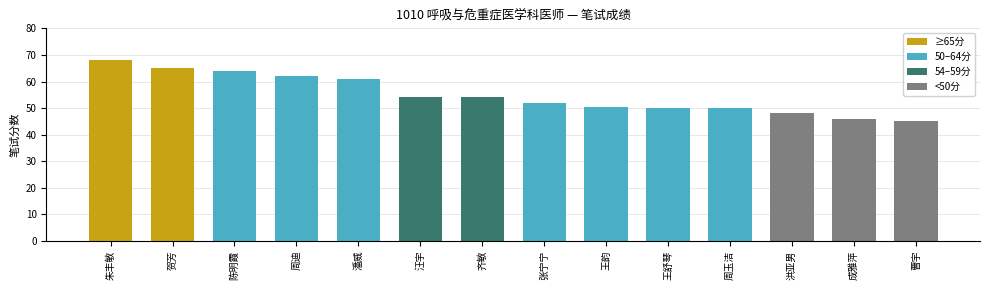

What is the label of the 3rd bar from the right?

洪亚男